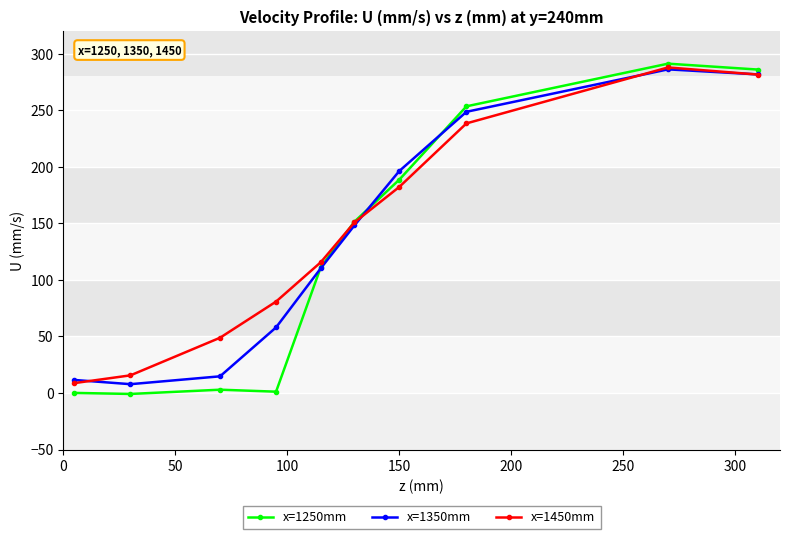

What are all the series names shown in the legend?

x=1250mm, x=1350mm, x=1450mm